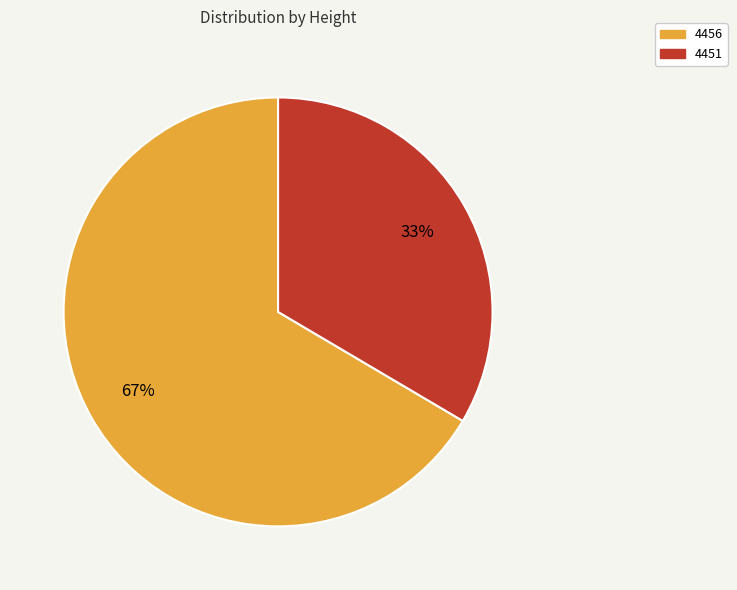

Do 4451 and 4456 together represent more than half of the pie?

Yes